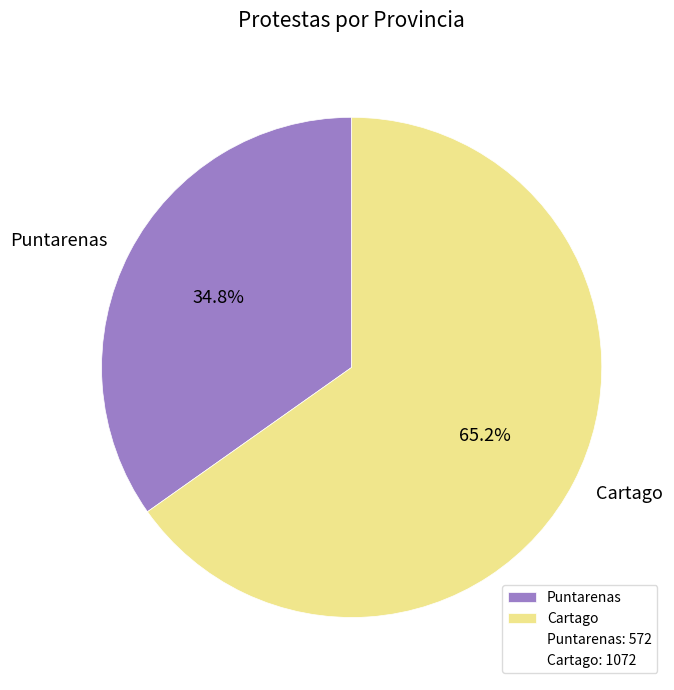

The Puntarenas slice represents 29% of the pie. True or false?

False